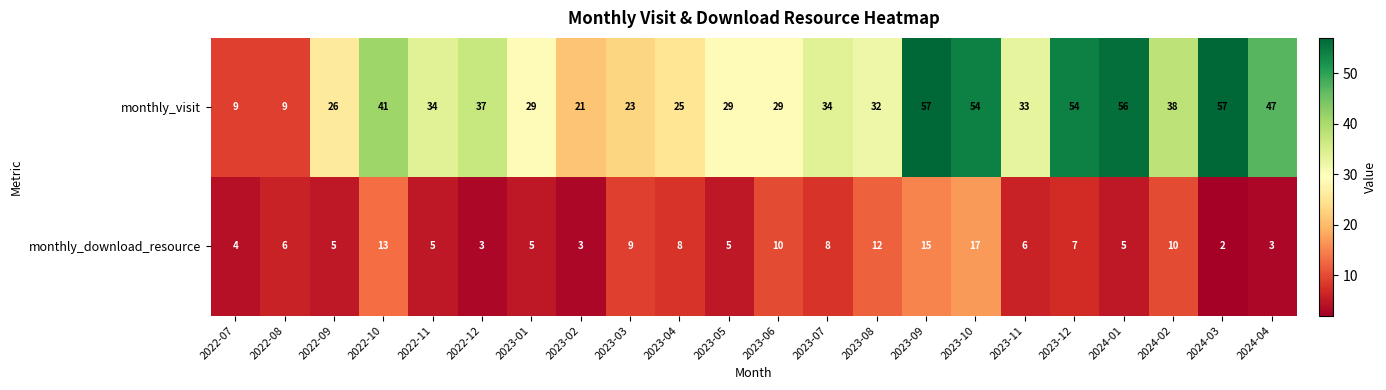

How many data points does each series have?

22